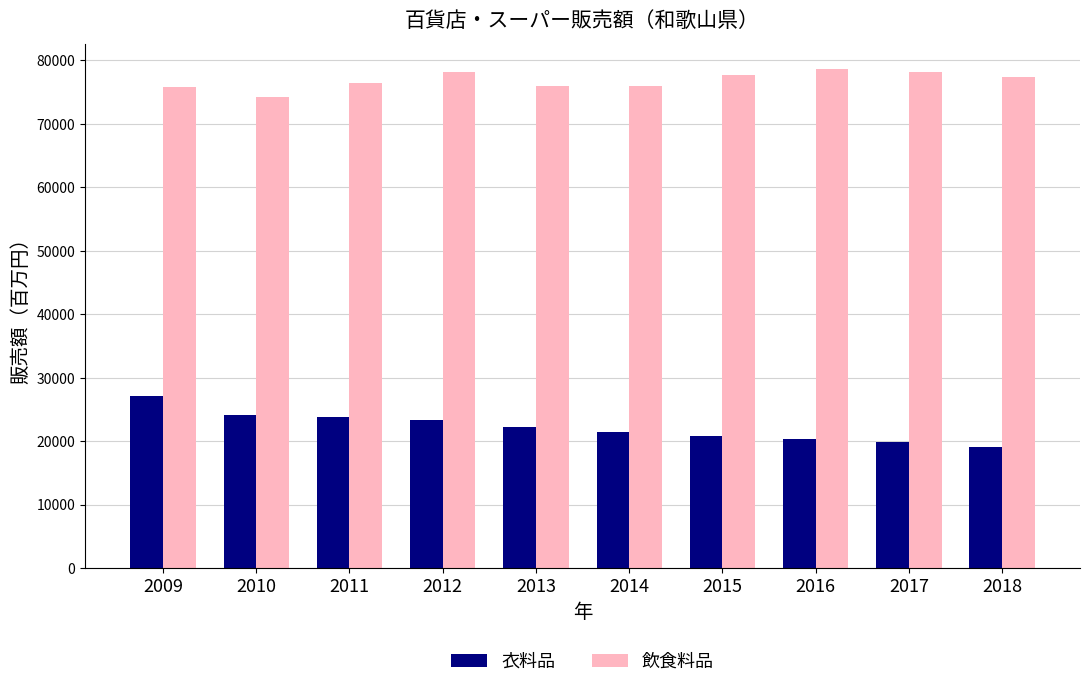

What is the total value across all series at 2014?

97517